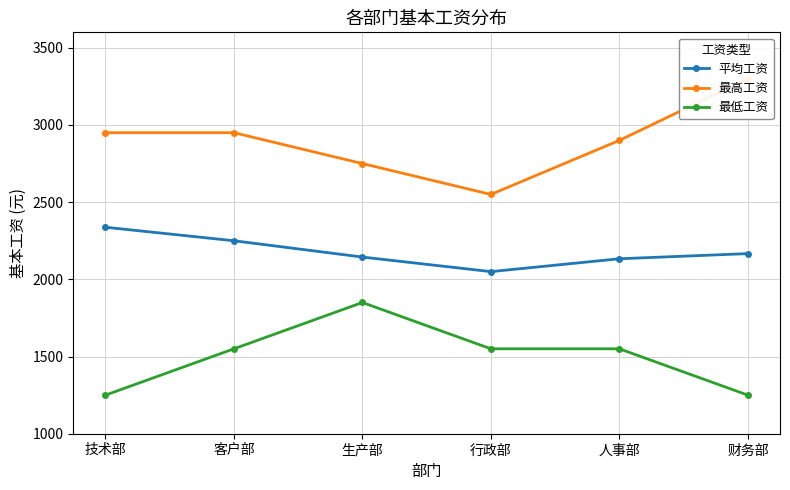

True or false: 最低工资 and 最高工资 cross at least once.

False